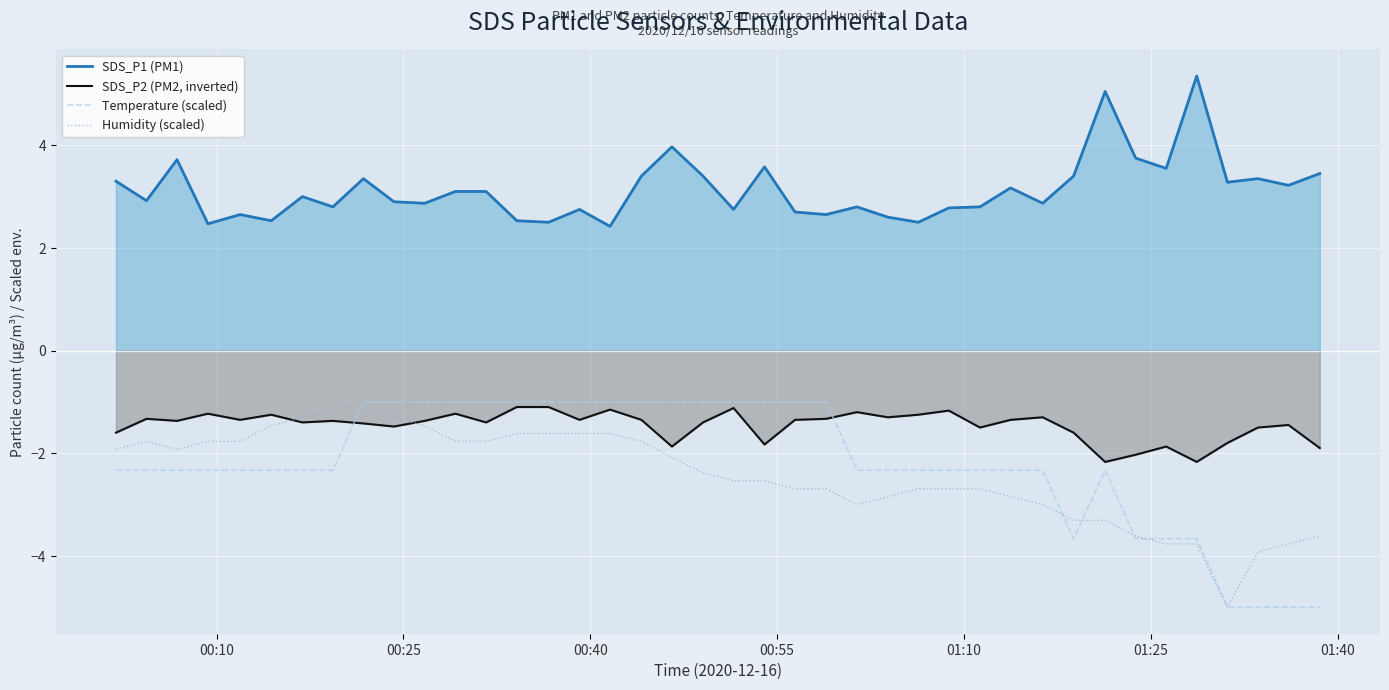

What is the minimum value for SDS_P1 (PM1)?

2.4